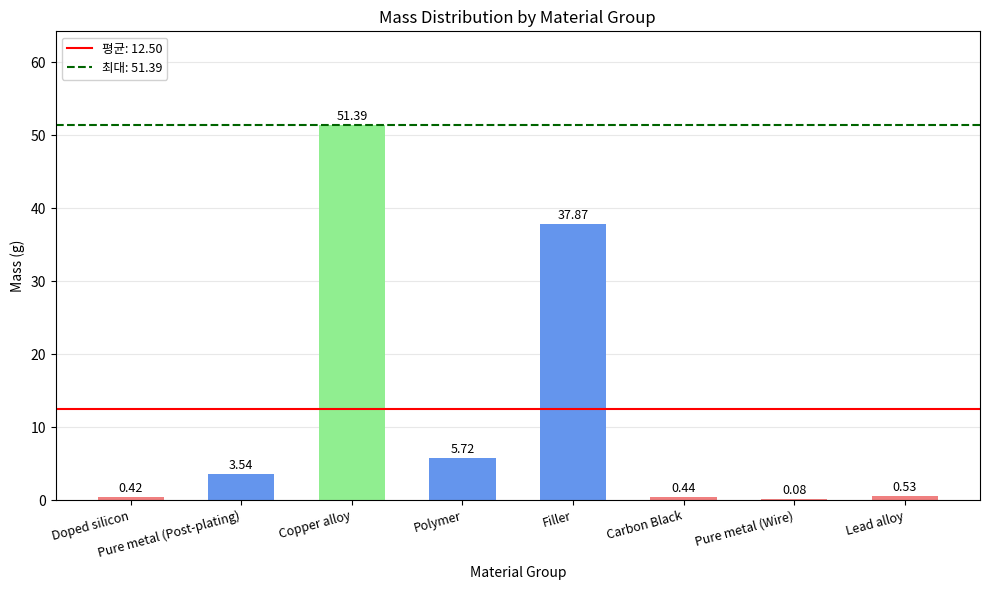

What is the average value?

12.5